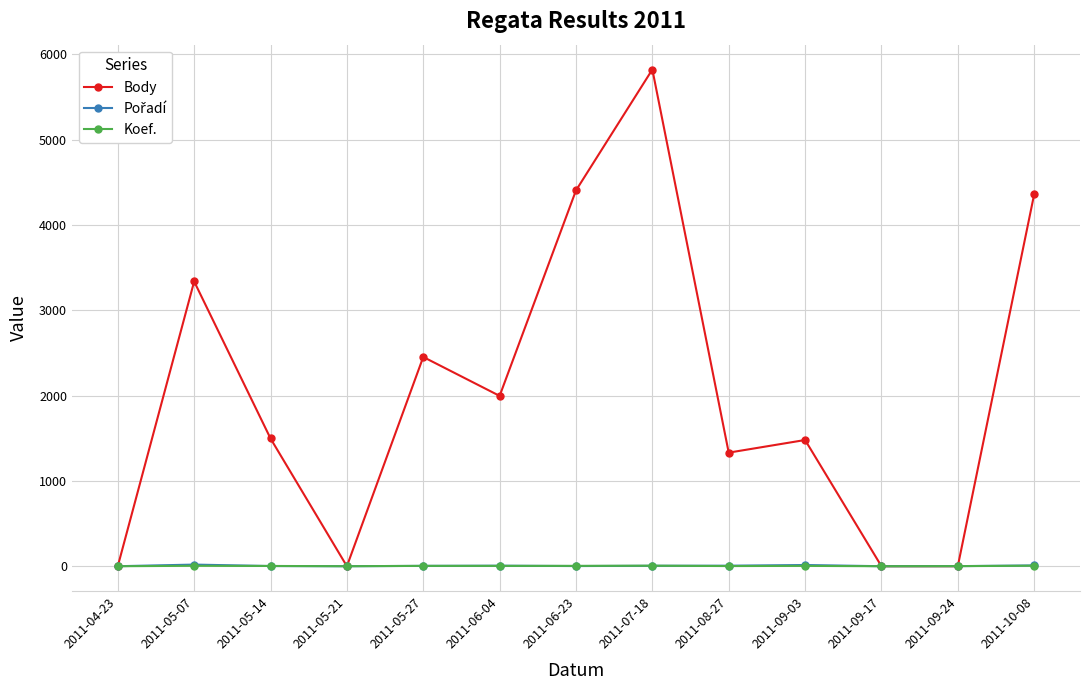

At which label does Body first exceed 1497?

2011-05-07